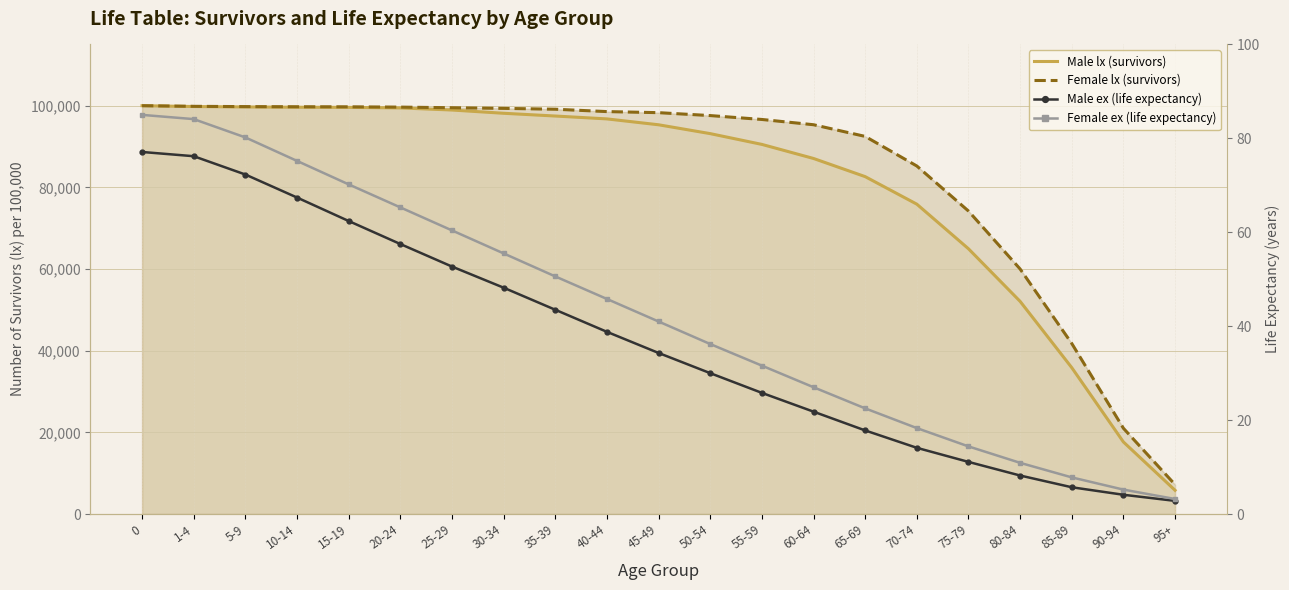

True or false: Female ex (life expectancy) and Male lx (survivors) intersect in this chart.

False